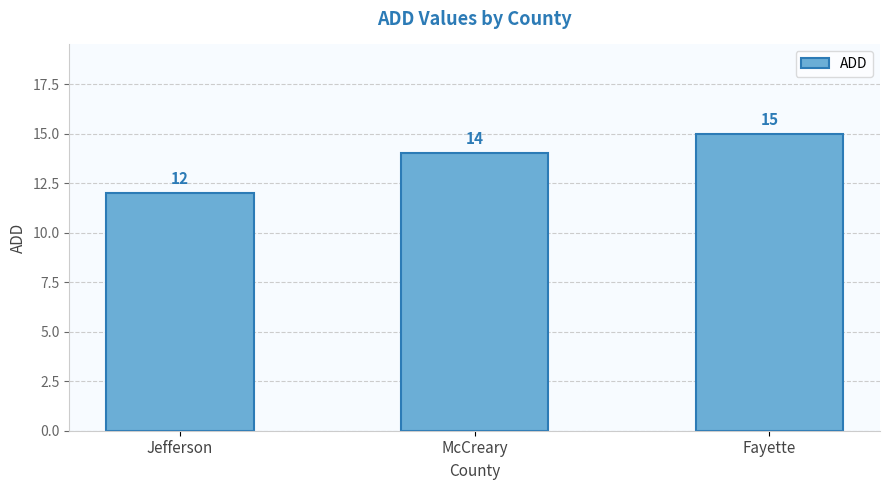

What is the maximum value shown in the chart?

15